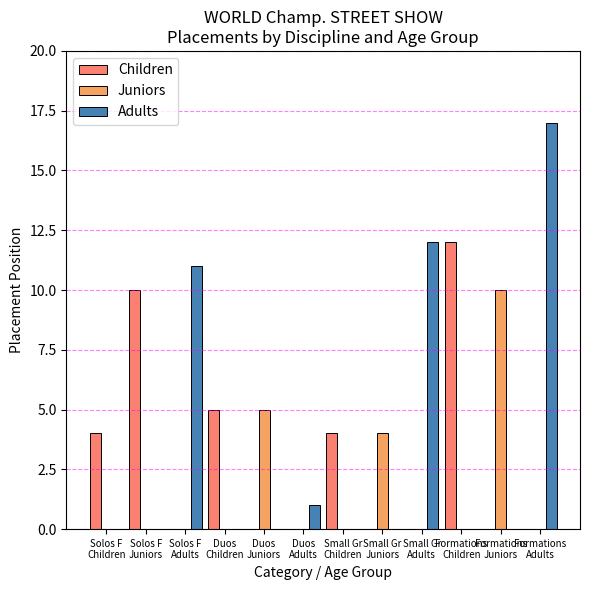

Which series has the widest spread of values?

Adults